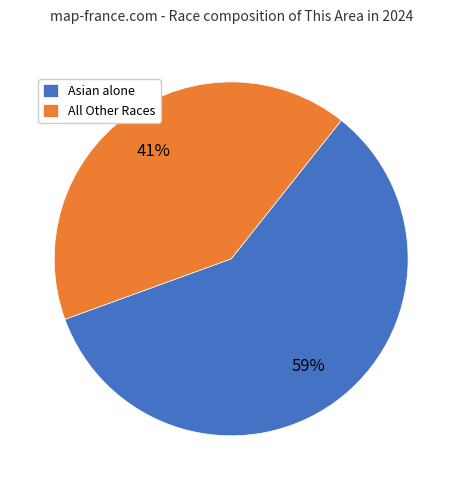

To the nearest percent, what is the average slice percentage?

50%